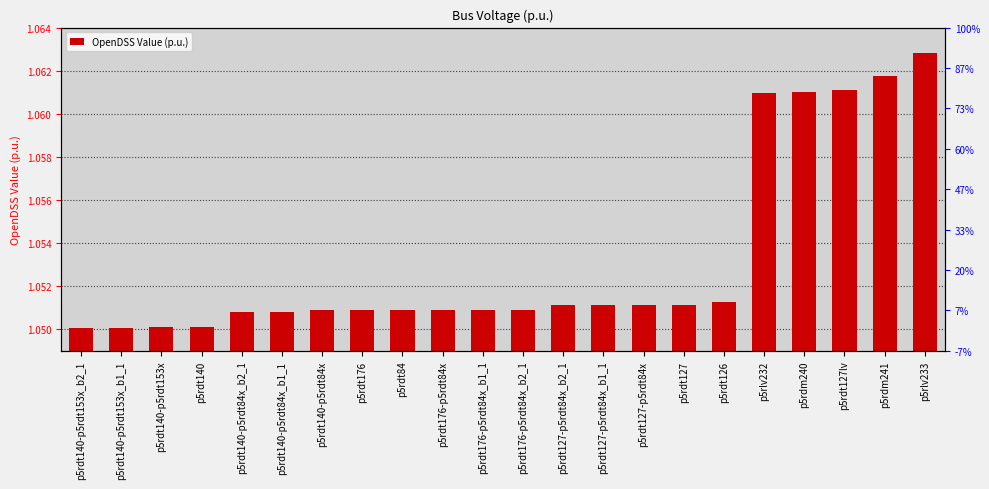

List the labels in order of value, smallest first.

p5rdt140-p5rdt153x_b2_1, p5rdt140-p5rdt153x_b1_1, p5rdt140-p5rdt153x, p5rdt140, p5rdt140-p5rdt84x_b2_1, p5rdt140-p5rdt84x_b1_1, p5rdt140-p5rdt84x, p5rdt176, p5rdt84, p5rdt176-p5rdt84x, p5rdt176-p5rdt84x_b1_1, p5rdt176-p5rdt84x_b2_1, p5rdt127-p5rdt84x_b2_1, p5rdt127-p5rdt84x_b1_1, p5rdt127-p5rdt84x, p5rdt127, p5rdt126, p5rlv232, p5rdm240, p5rdt127lv, p5rdm241, p5rlv233